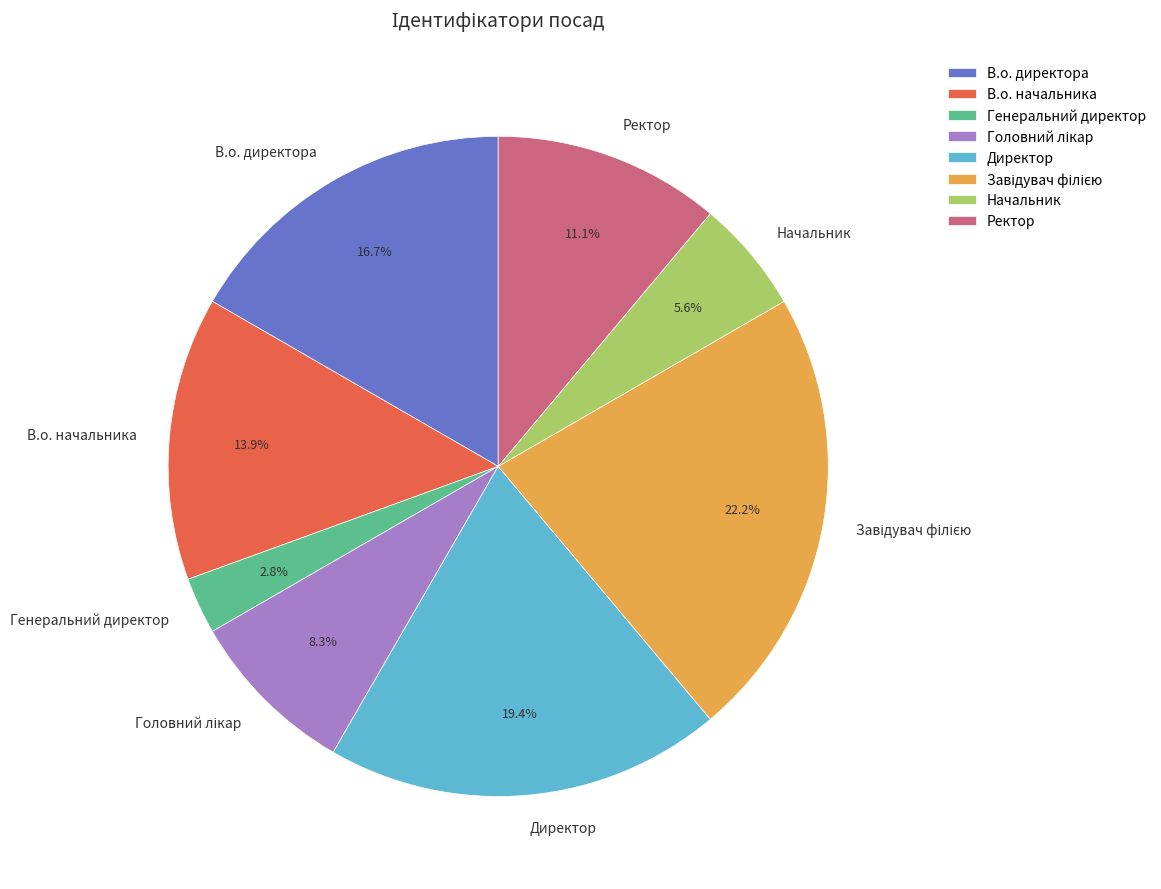

How many segments does this pie chart have?

8